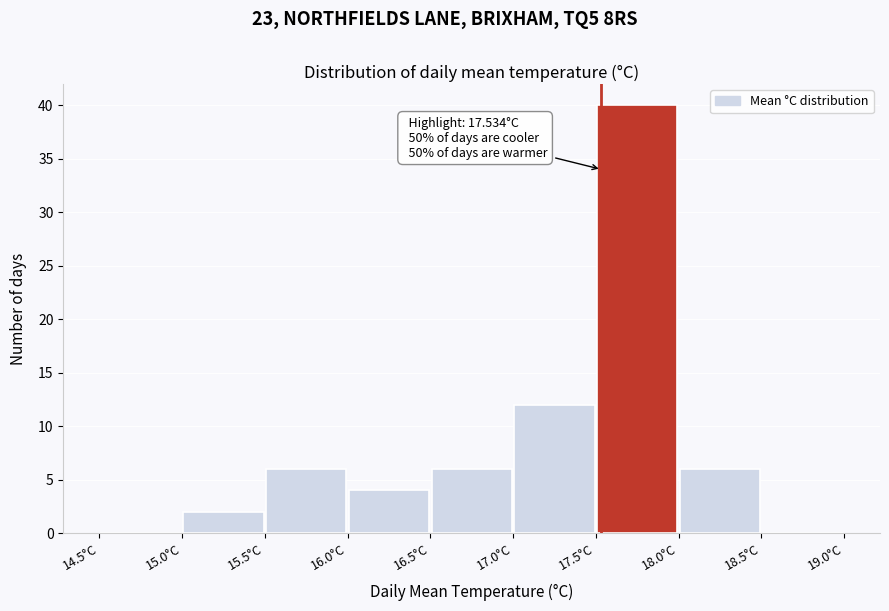

Which range on the x-axis has the tallest bar?

17.5 to 18.0